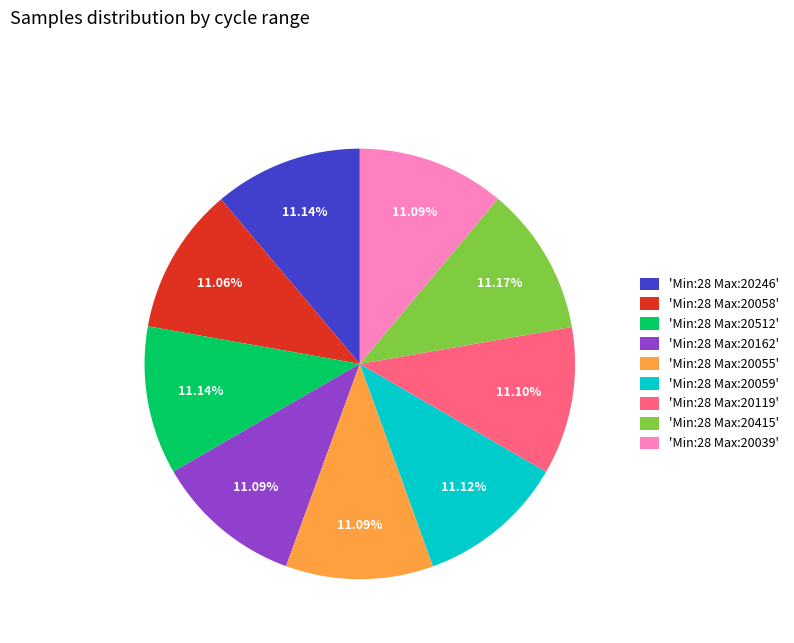

Does 'Min:28 Max:20246' account for over 50% of the chart?

No